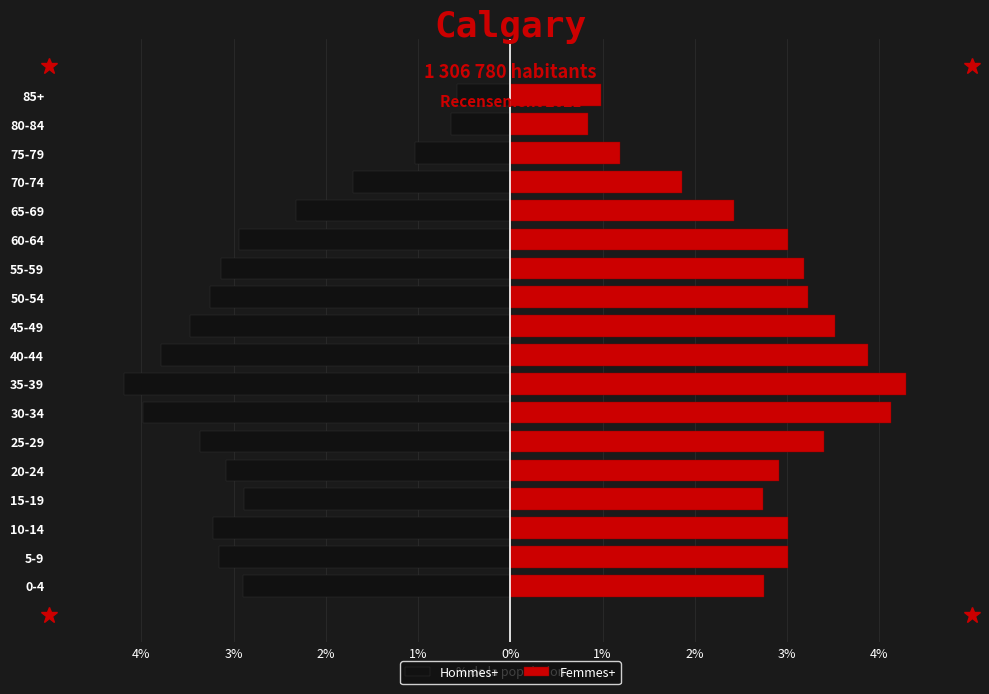

Count the number of data series in this chart.

2